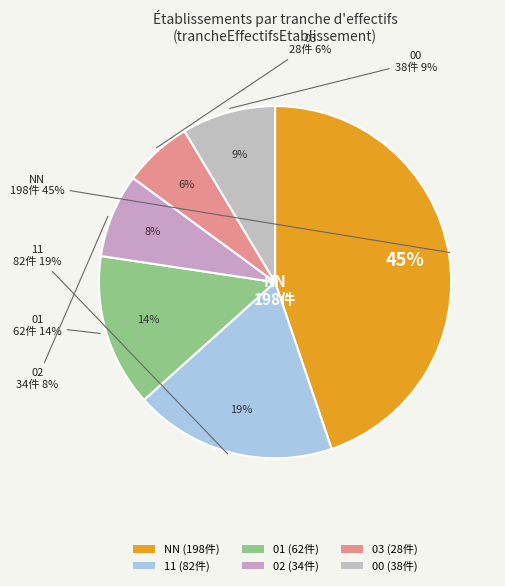

Which slice is the smallest?

03